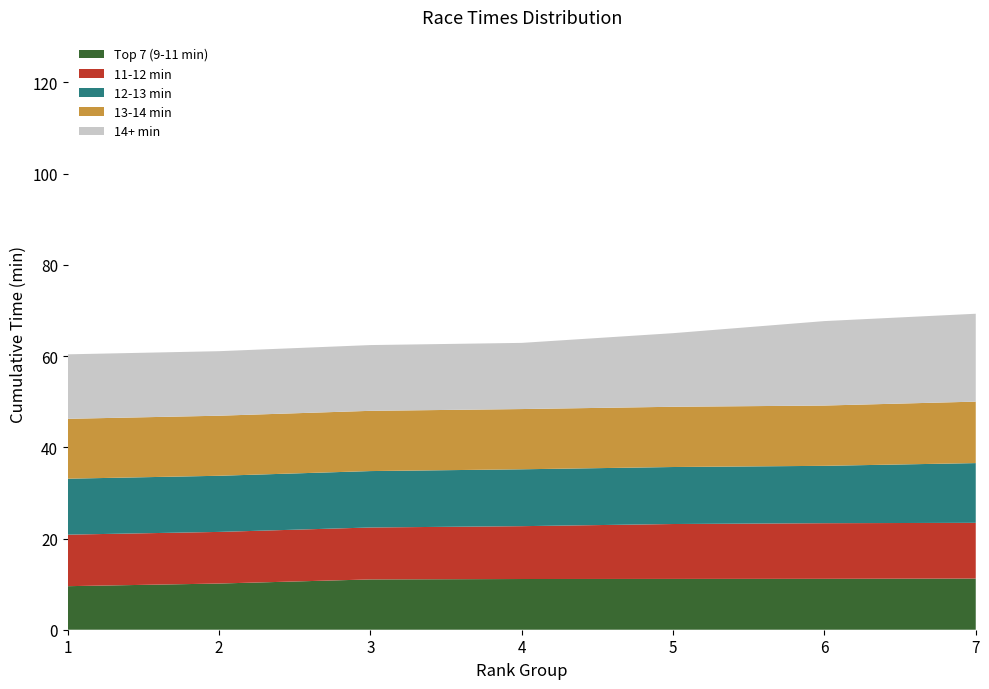

Reading left to right, what are all the values shown in this chart?

Top 7 (9-11 min): 1=9.6	2=10.1	3=11.0	4=11.1	5=11.1	6=11.2	7=11.2
11-12 min: 1=11.3	2=11.3	3=11.4	4=11.6	5=12.0	6=12.2	7=12.2
12-13 min: 1=12.3	2=12.3	3=12.4	4=12.5	5=12.5	6=12.6	7=13.1
13-14 min: 1=13.1	2=13.2	3=13.2	4=13.2	5=13.2	6=13.2	7=13.5
14+ min: 1=14.1	2=14.2	3=14.4	4=14.5	5=16.1	6=18.5	7=19.3